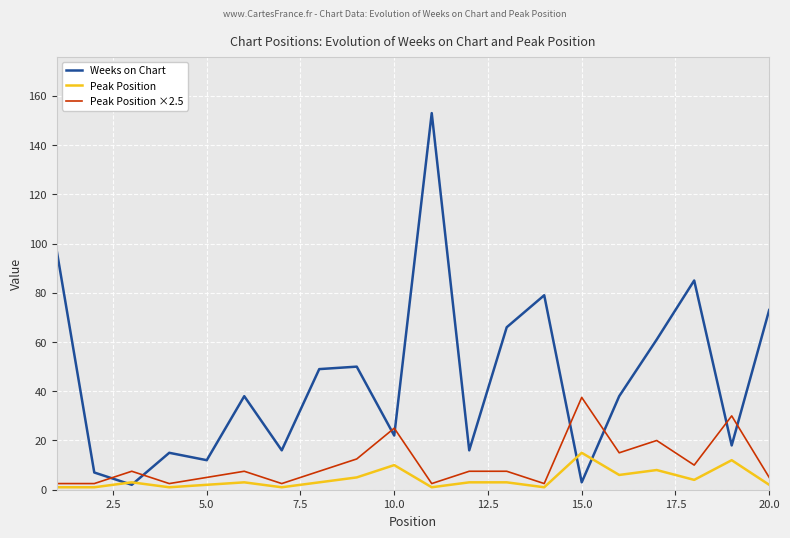

Which series has the largest total across all categories?

Weeks on Chart